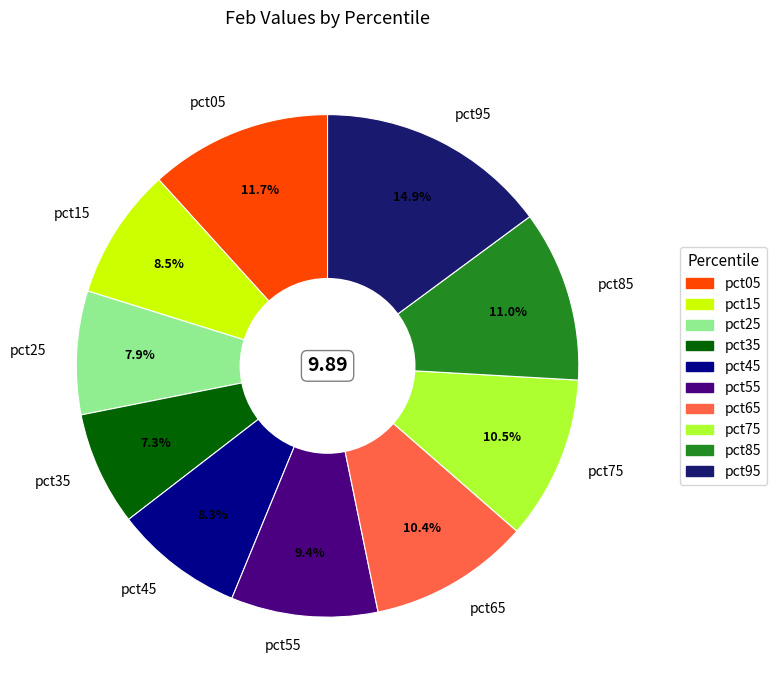

To the nearest percent, what is the combined percentage of pct35 and pct55?

17%